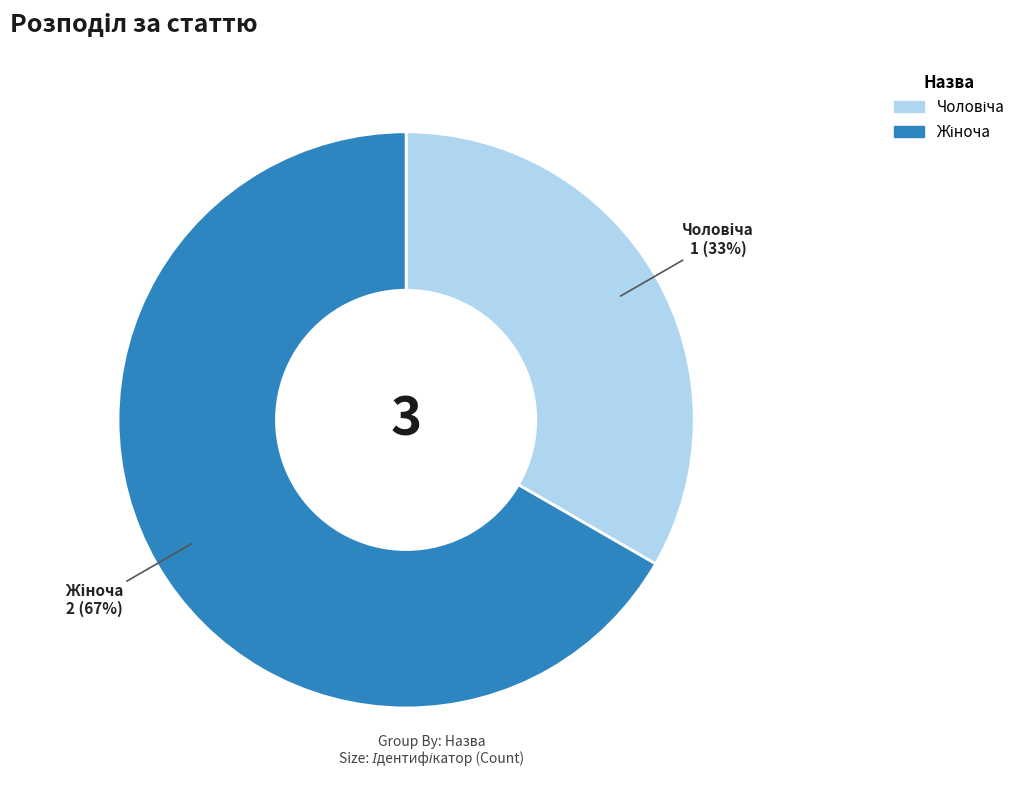

To the nearest percent, what is the average slice percentage?

50%